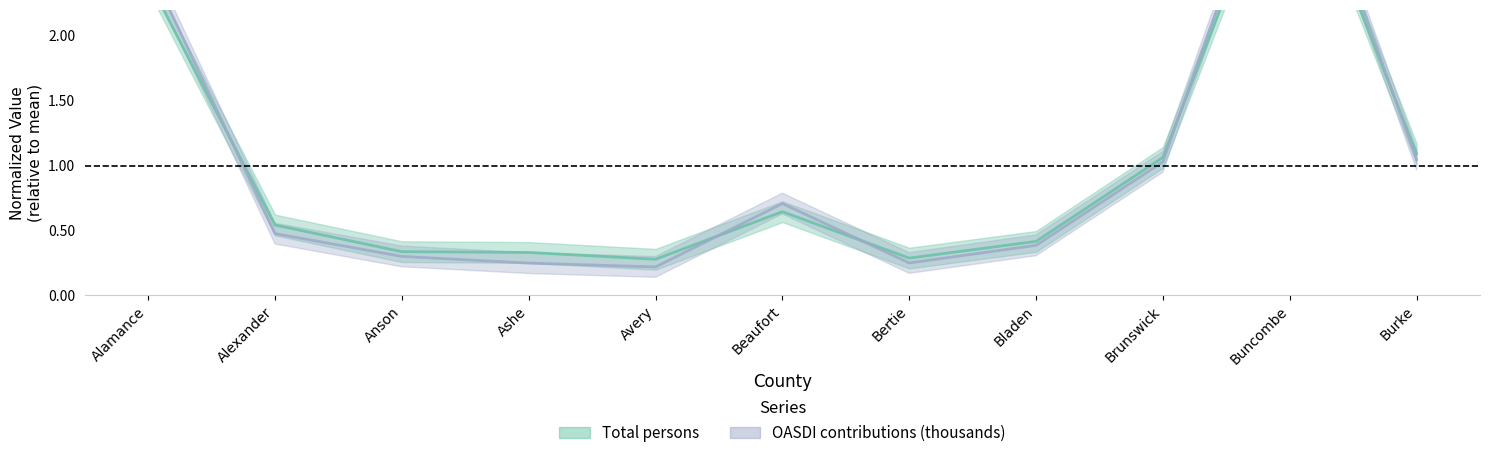

Does the chart have visible grid lines?

No